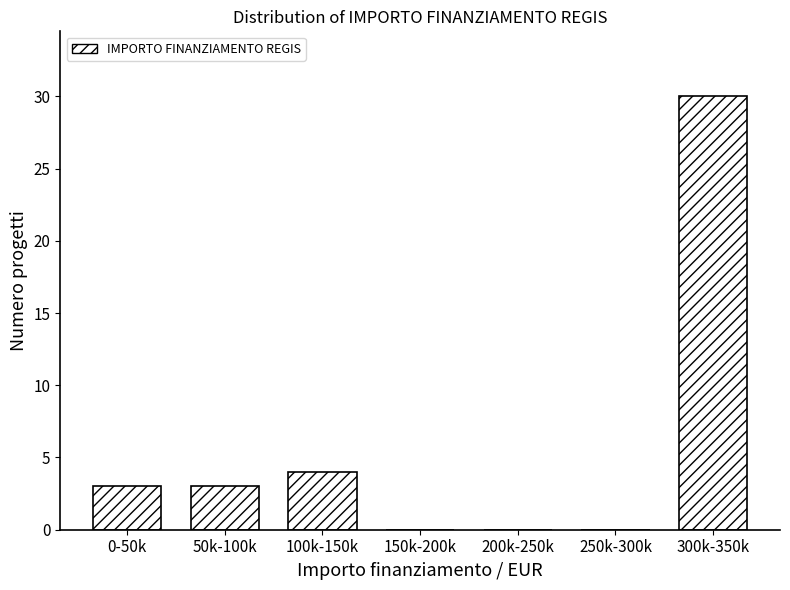

Reading left to right, list all the values displayed in this chart.

0-50k=3	50k-100k=3	100k-150k=4	150k-200k=0	200k-250k=0	250k-300k=0	300k-350k=30